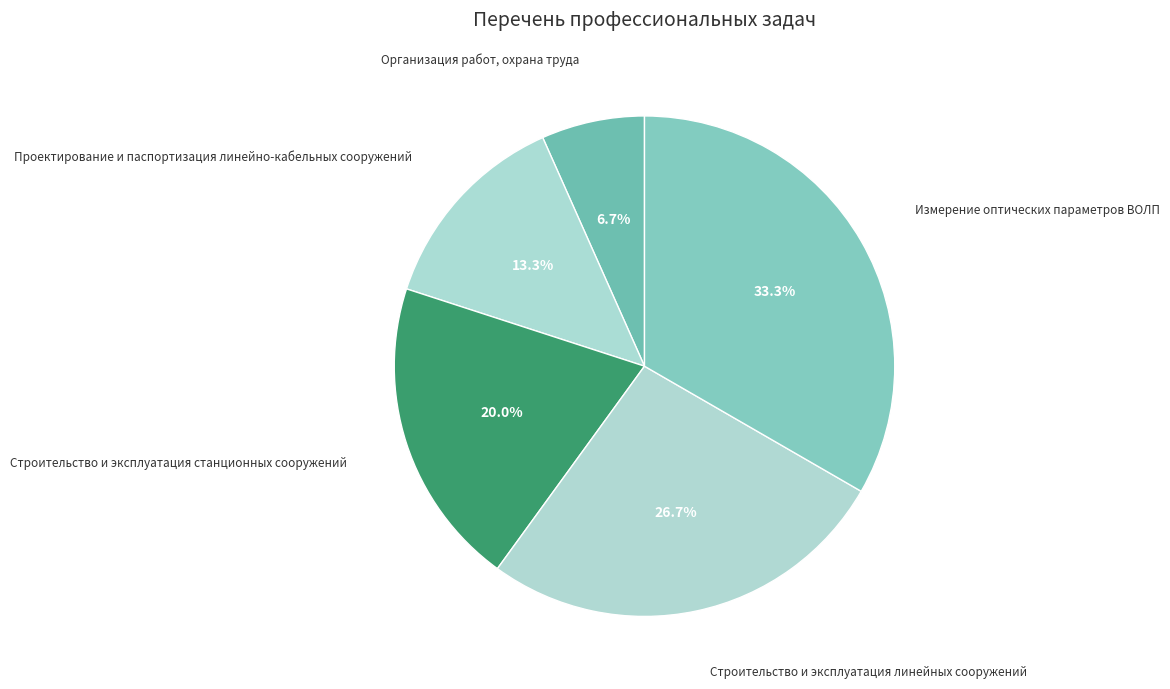

Combined, what portion of the pie is Организация работ, охрана труда and Проектирование и паспортизация линейно-кабельных сооружений?

20.0%